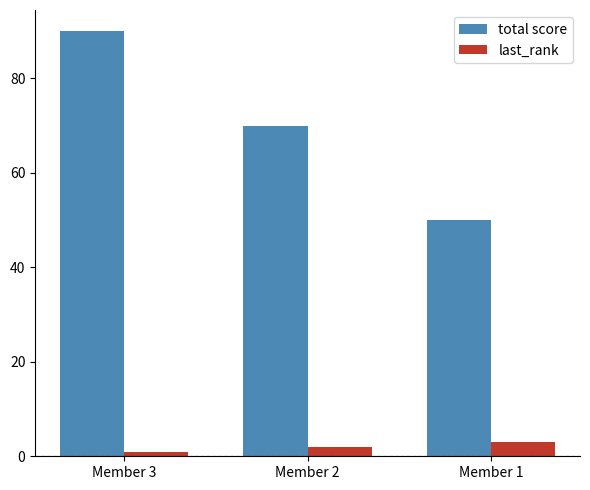

What is the minimum value shown in the chart?

1